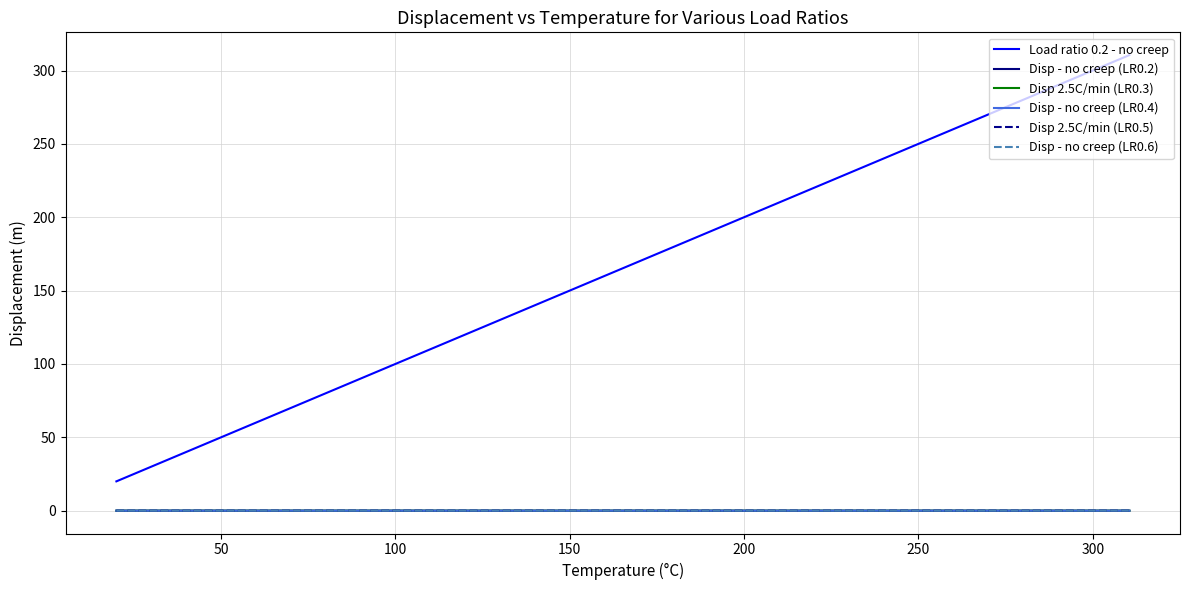

Which series has the widest spread of values?

Load ratio 0.2 - no creep